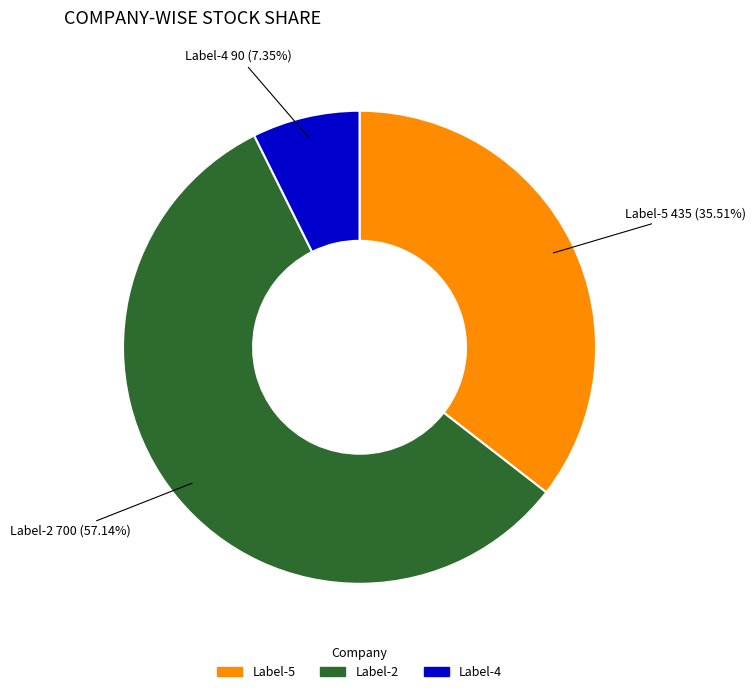

Does any single category account for the majority?

Yes